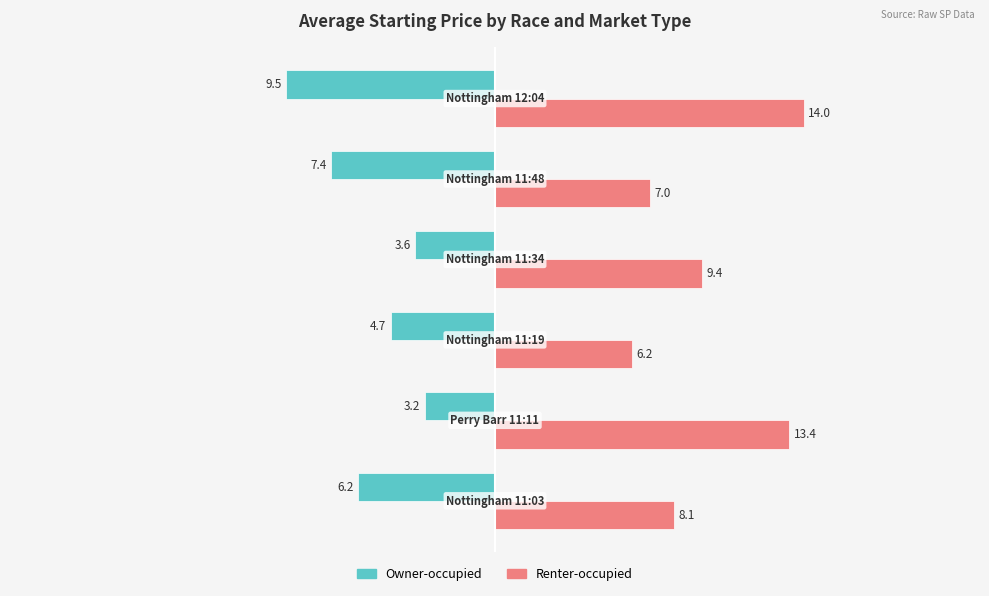

What is the greatest value displayed?

14.0